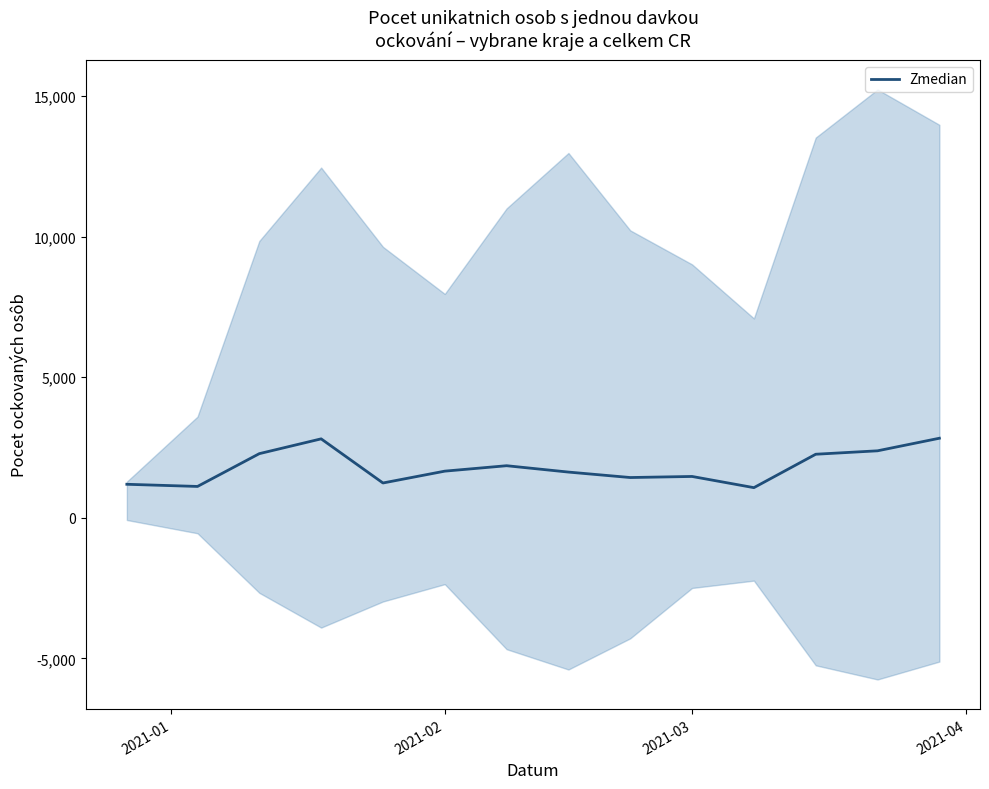

How many values are below 1658?

7